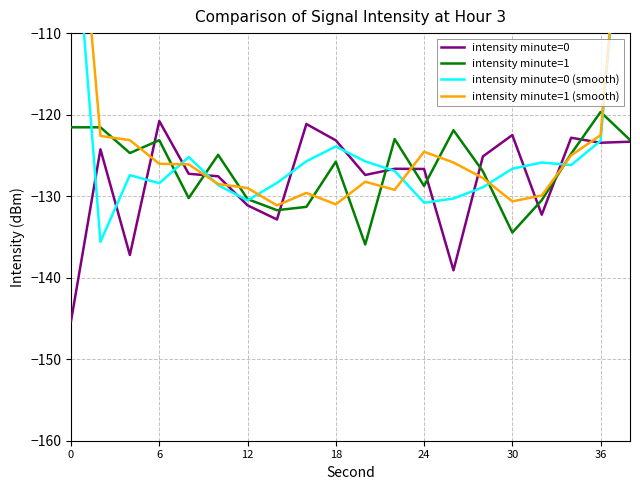

True or false: intensity minute=0 has a value of -123.4 at 36.

True